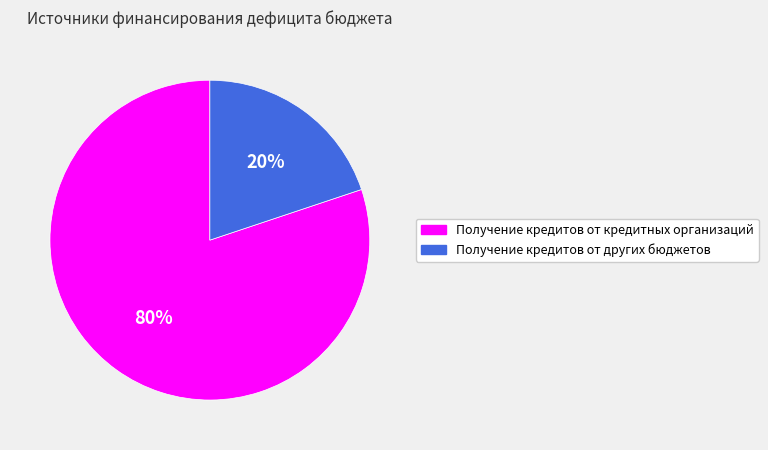

Count the number of slices in the pie.

2